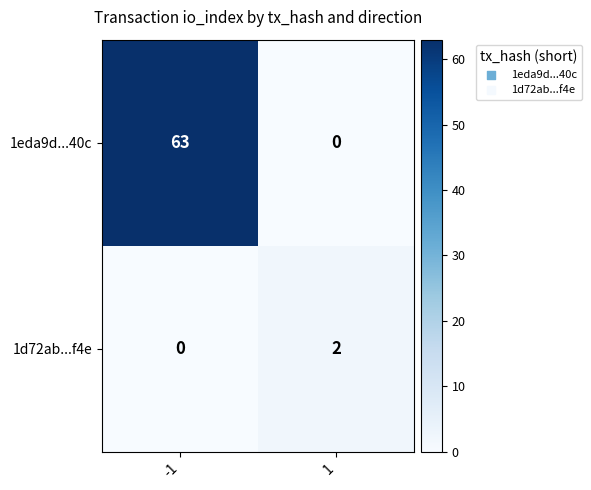

List the labels in order of 1d72ab...f4e value, largest first.

1, -1